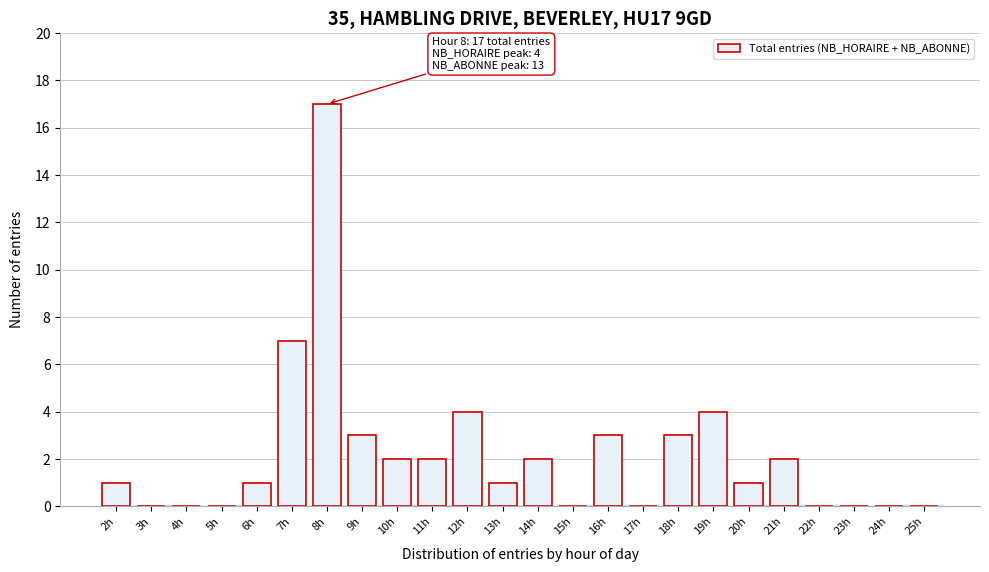

Reading left to right, extract all data points from this chart.

2h=1	3h=0	4h=0	5h=0	6h=1	7h=7	8h=17	9h=3	10h=2	11h=2	12h=4	13h=1	14h=2	15h=0	16h=3	17h=0	18h=3	19h=4	20h=1	21h=2	22h=0	23h=0	24h=0	25h=0